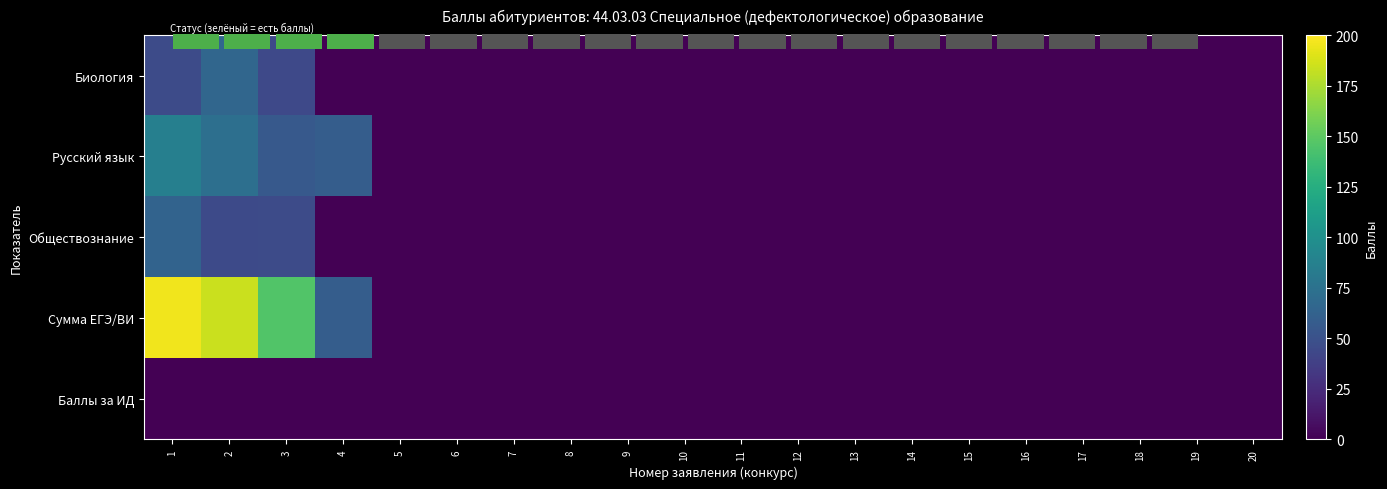

True or false: Обществознание has a value of 30 at 6.

False